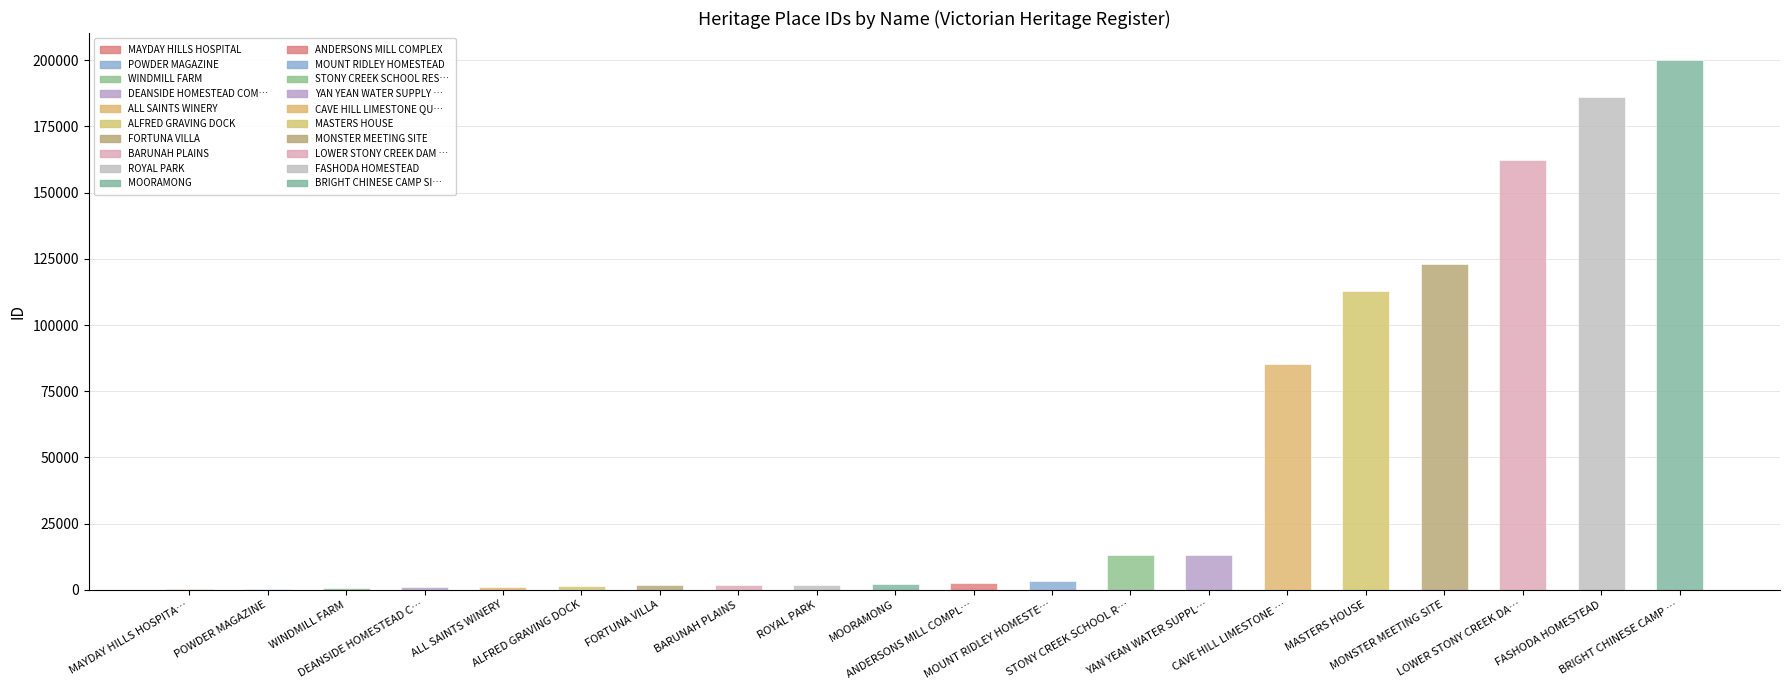

What is the maximum value shown in the chart?

200291